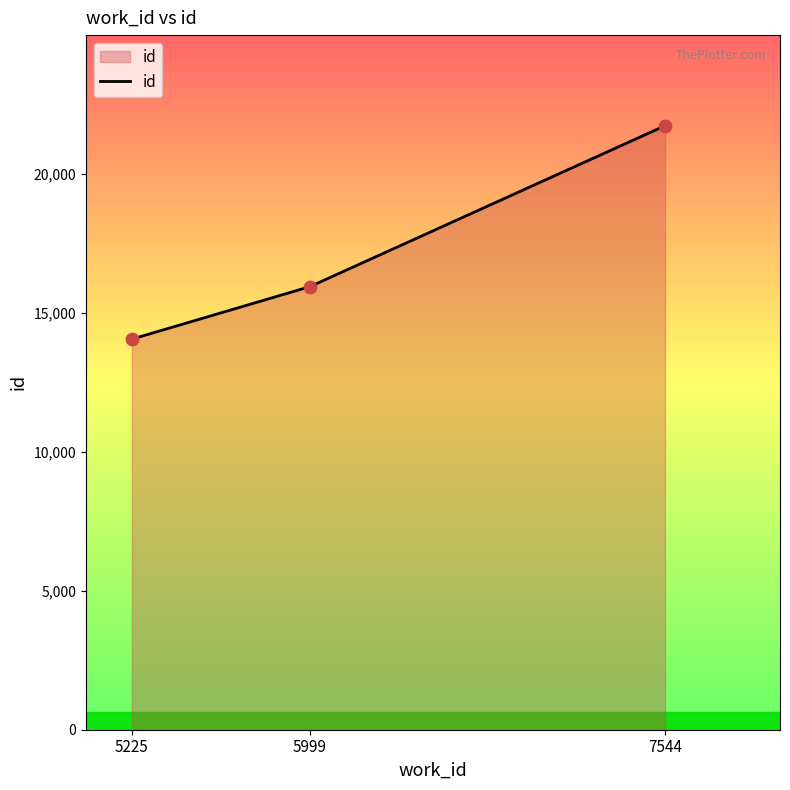

What is the change in value from 5225 to 5999?

+1888